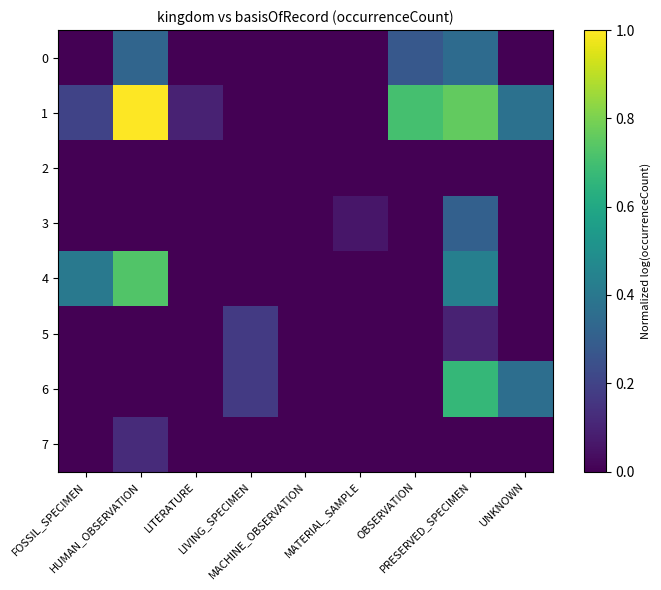

Rank the series at MATERIAL_SAMPLE from lowest to highest value.

0, 1, 2, 4, 5, 6, 7, 3